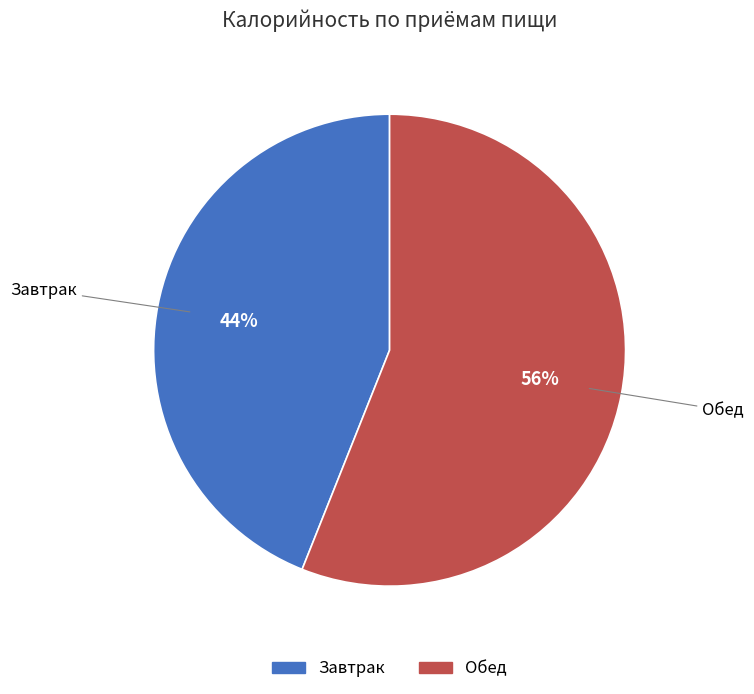

True or false: Обед accounts for 56% of the total.

True